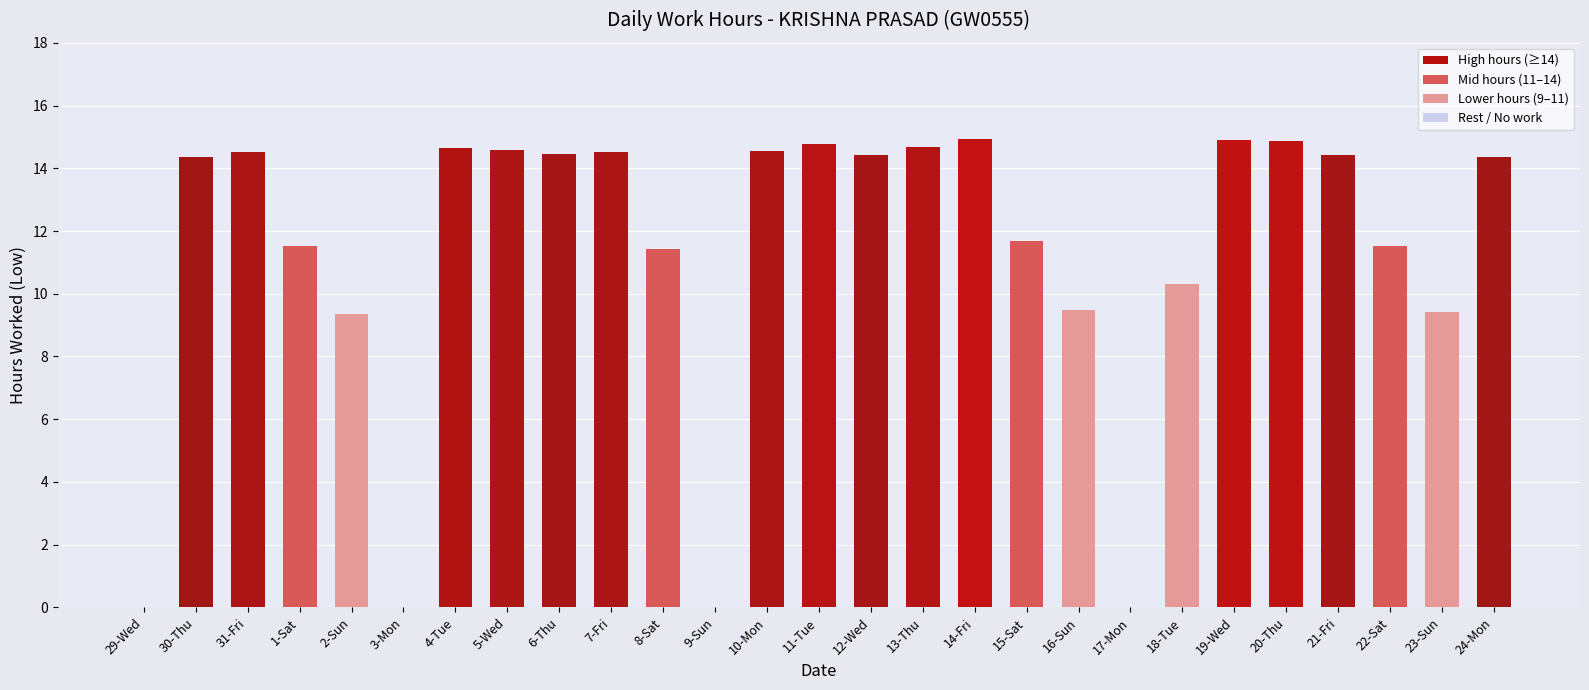

What is the change in value from 11-Tue to 22-Sat?

-3.2